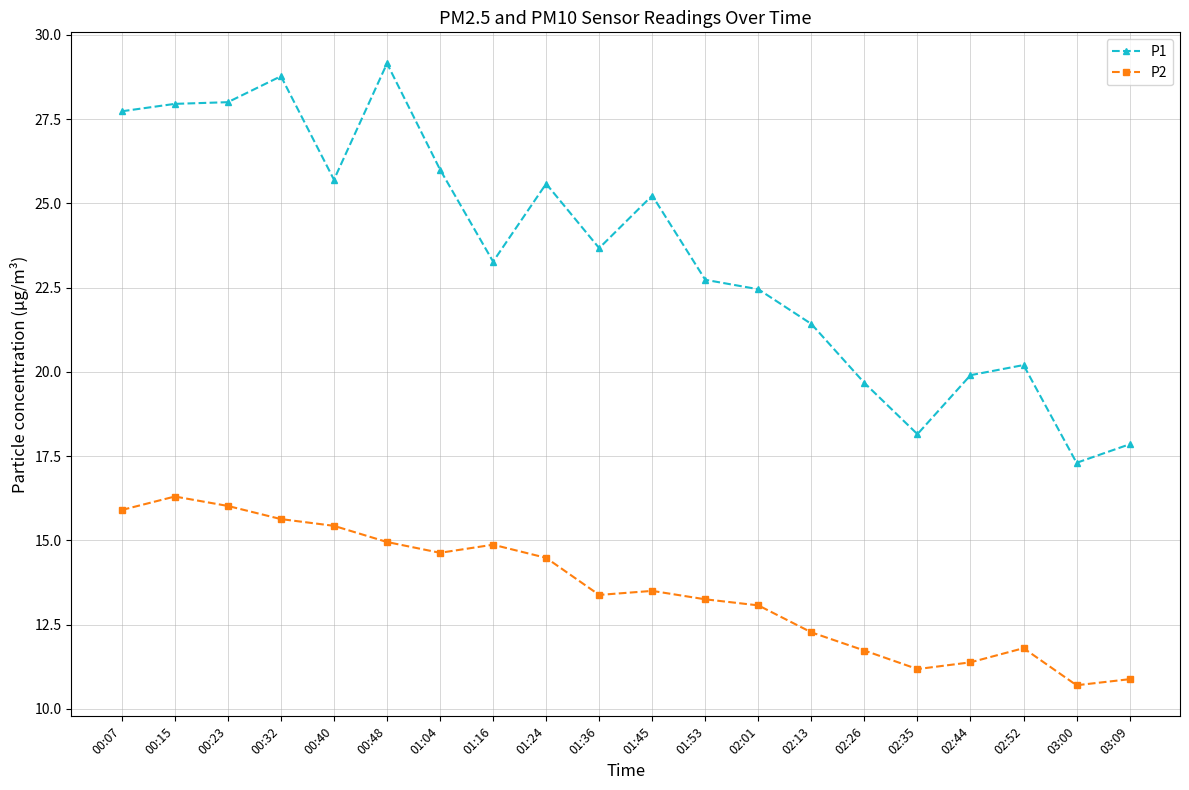

Which category has the lowest value across all series?

03:00